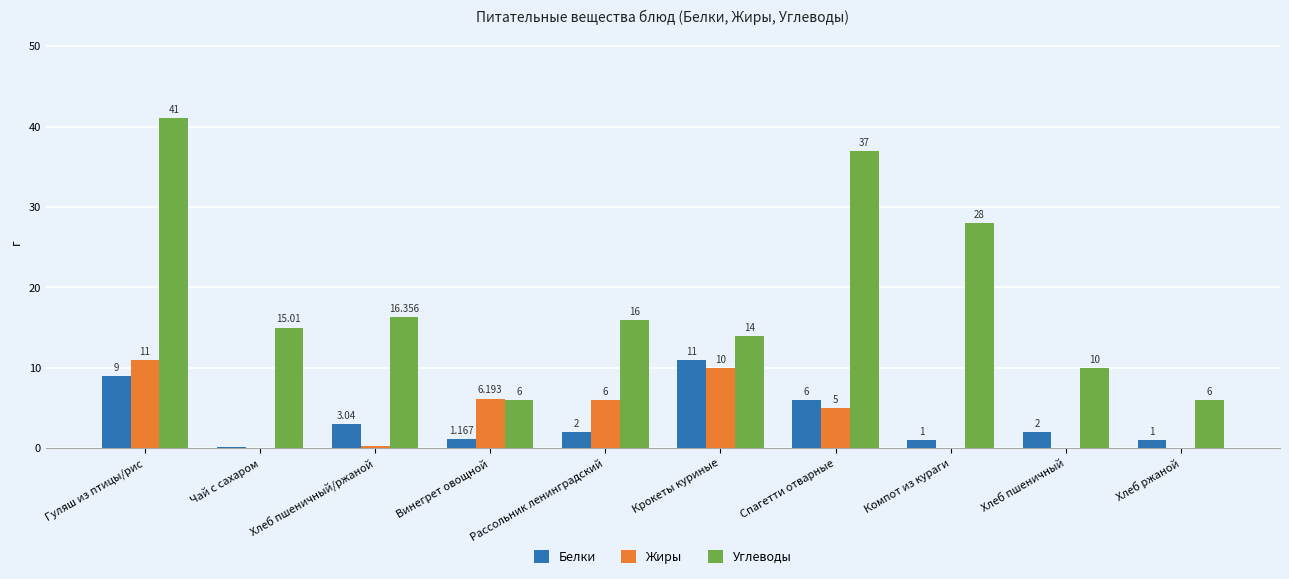

Which series has the largest range (max minus min)?

Углеводы